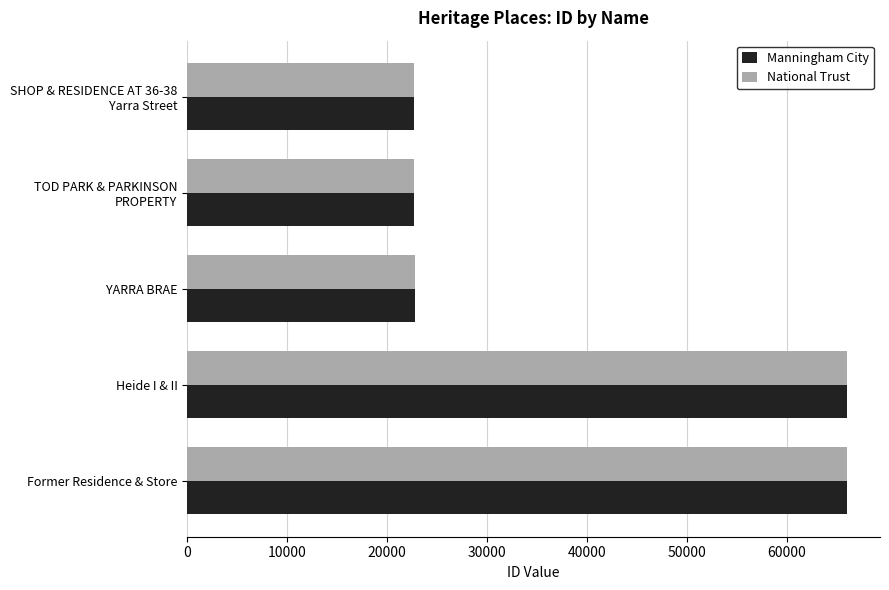

What is the difference between the maximum and minimum values in the National Trust series?

43344